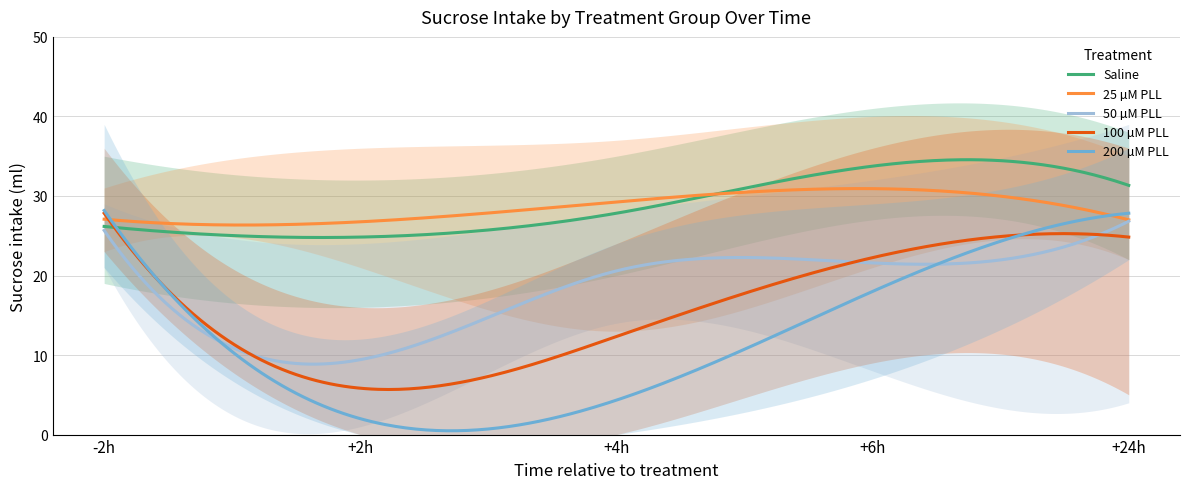

What is the highest value of the 200 µM PLL series?

28.2